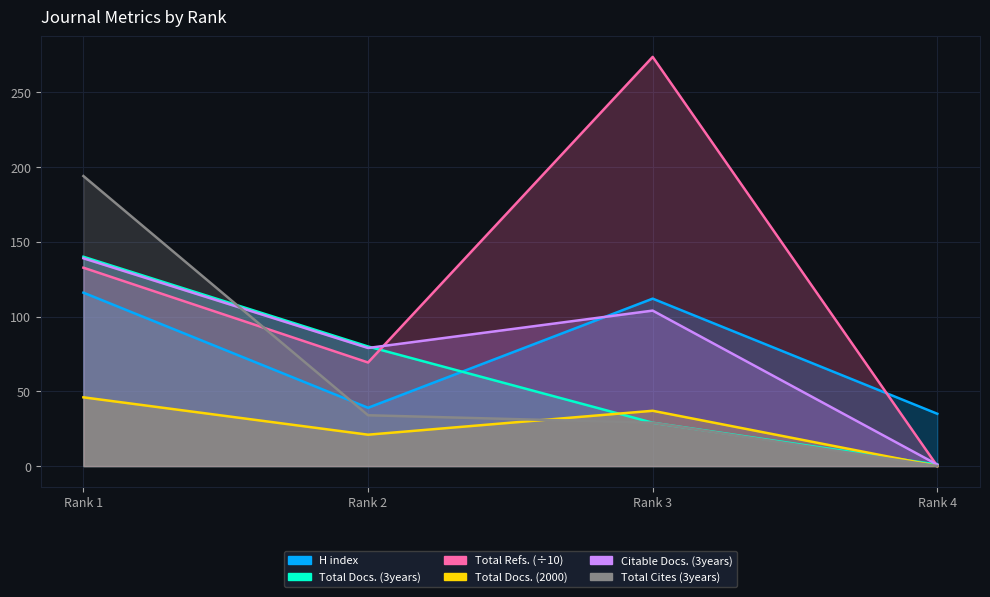

List the labels in order of Total Docs. (3years) value, largest first.

Rank 1, Rank 2, Rank 3, Rank 4